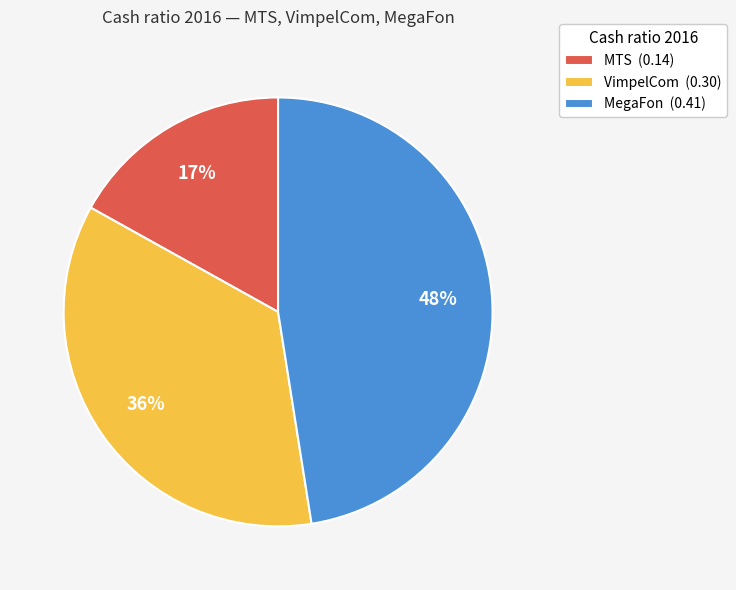

Which slice is the smallest?

MTS